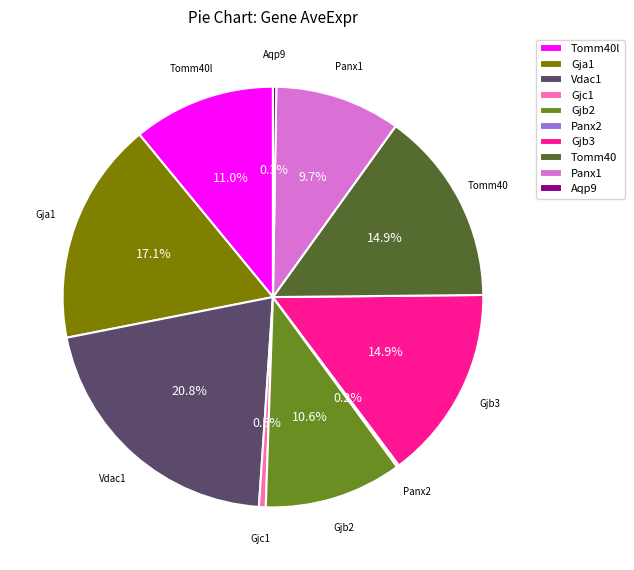

Which category has the biggest portion of the pie?

Vdac1